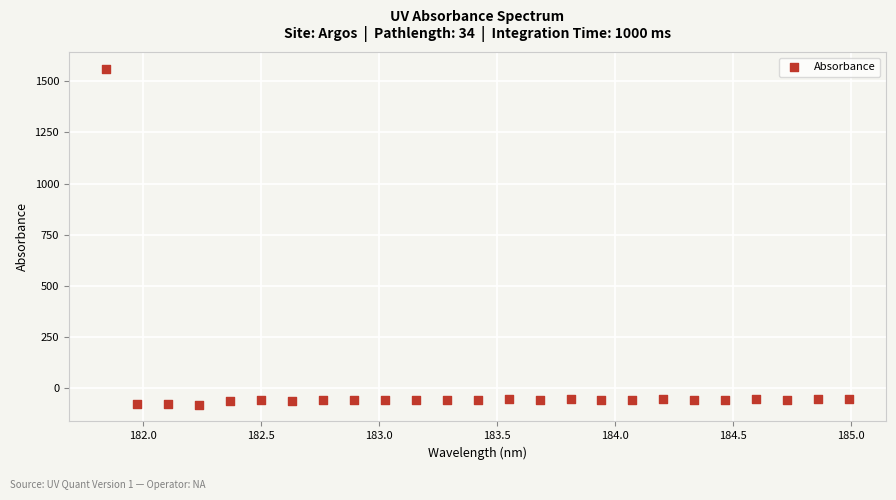

What is the range of Y values (max minus min)?

1643.8